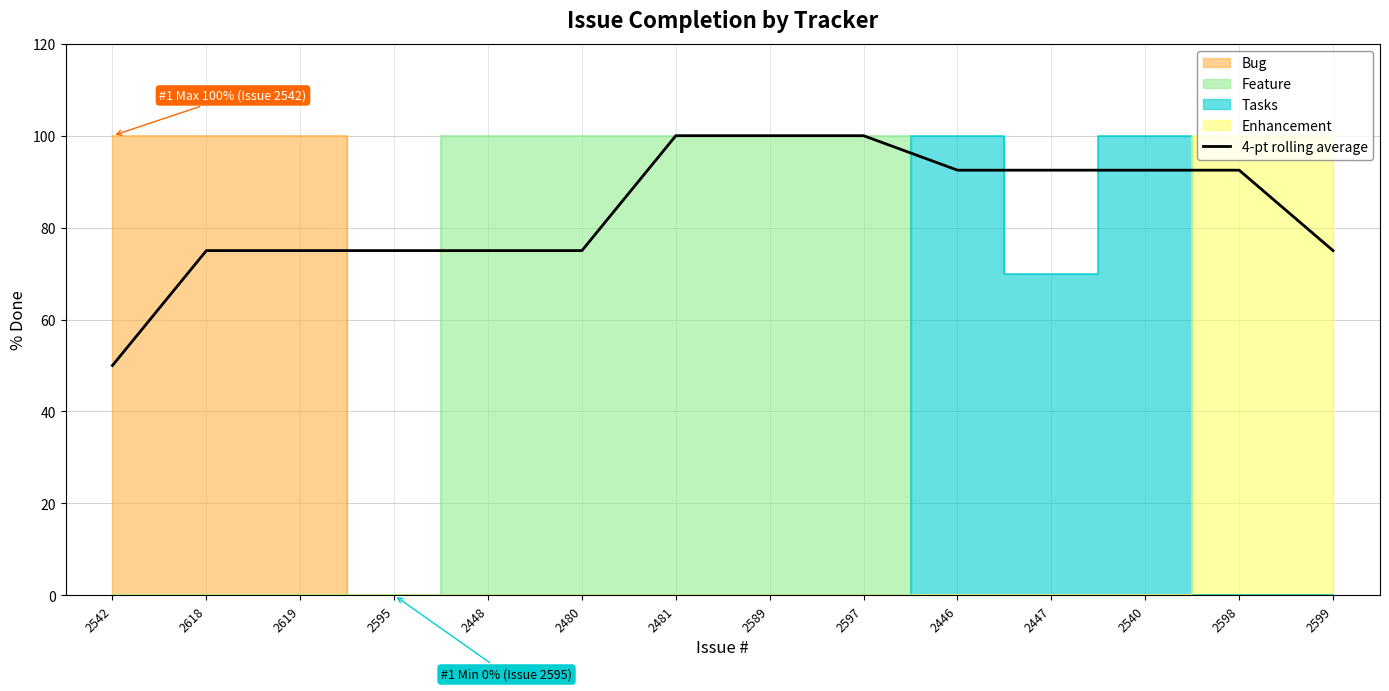

List the labels in order of value, smallest first.

2542, 2618, 2619, 2595, 2448, 2480, 2599, 2446, 2447, 2540, 2598, 2481, 2589, 2597